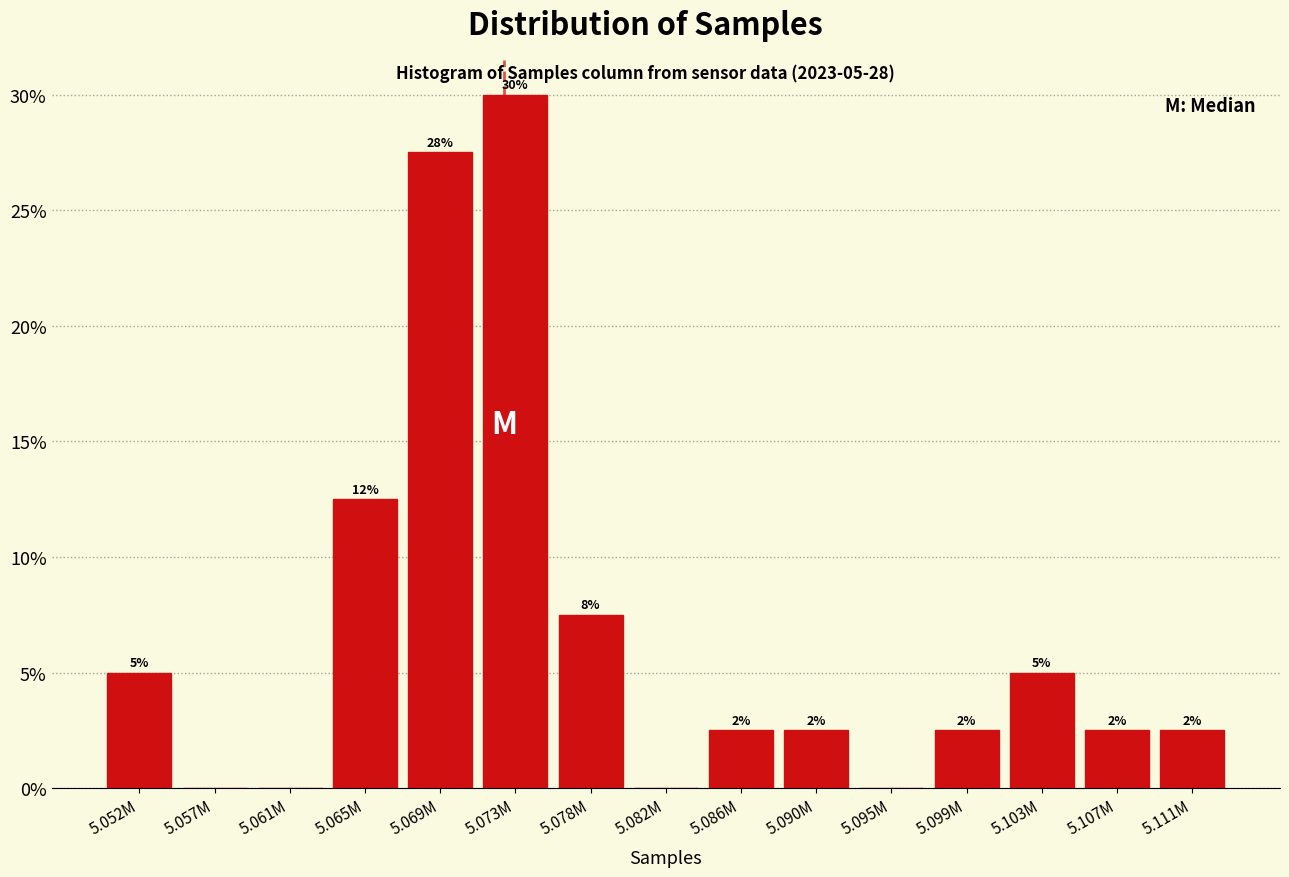

Are the bars horizontal?

No